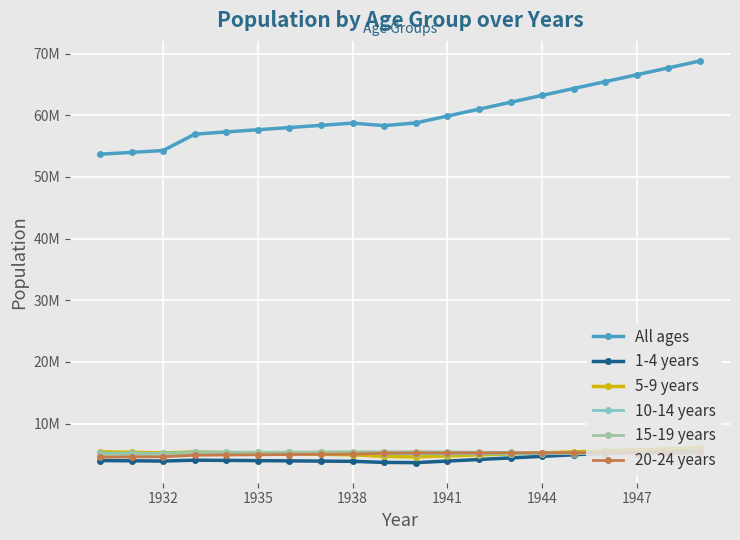

What are all the series names shown in the legend?

All ages, 1-4 years, 5-9 years, 10-14 years, 15-19 years, 20-24 years